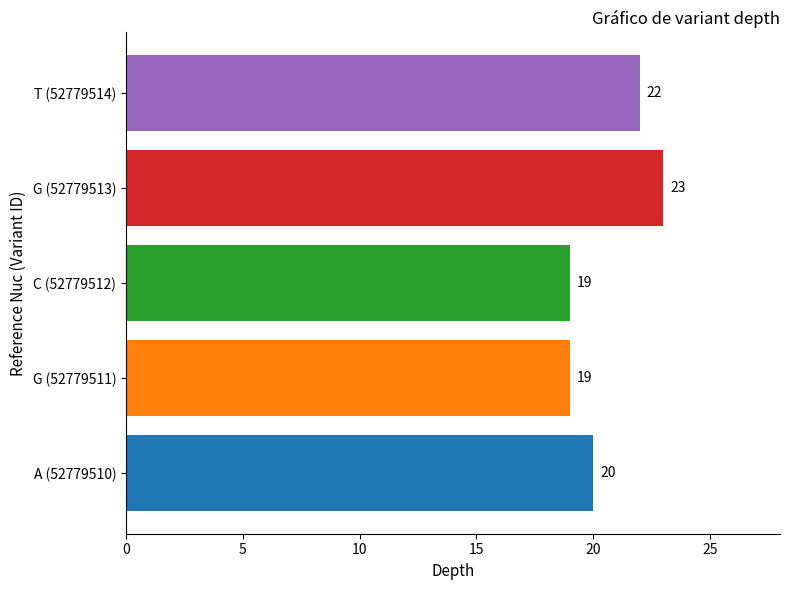

Between G (52779511) and T (52779514), which is larger?

T (52779514)